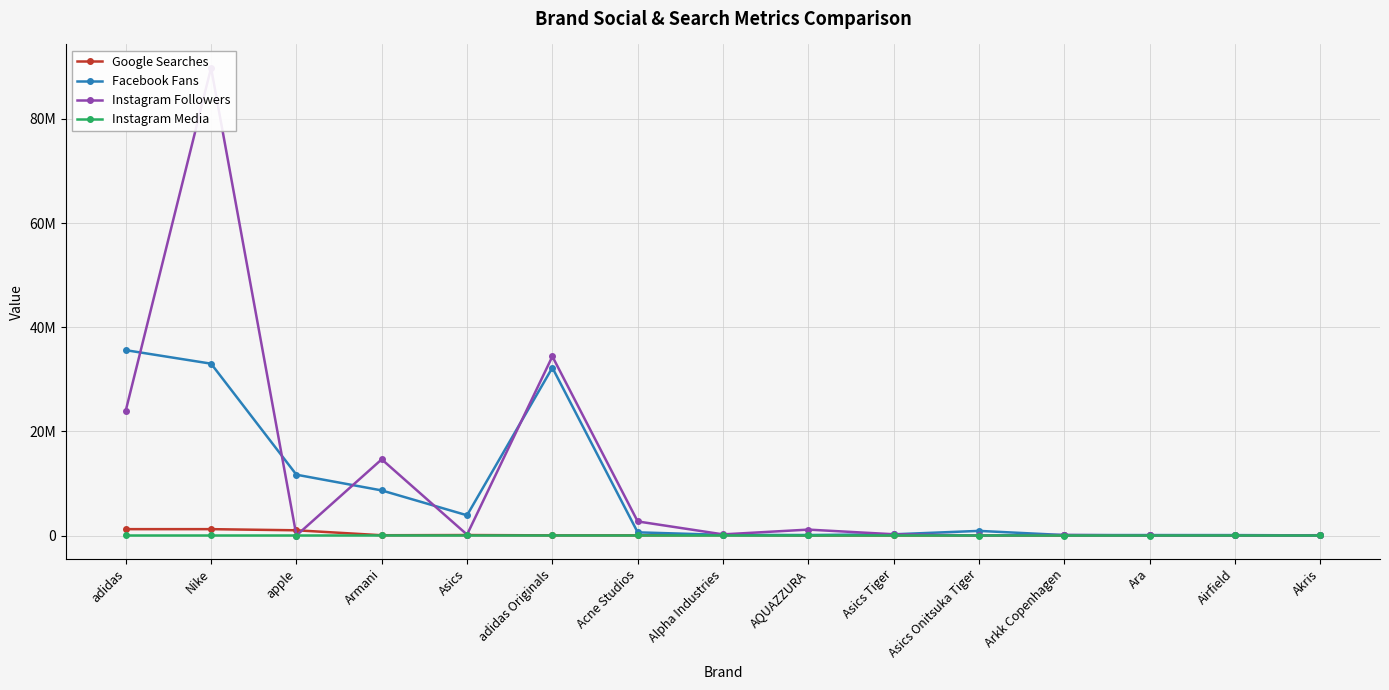

What is the sum of all Google Searches values?

3788600